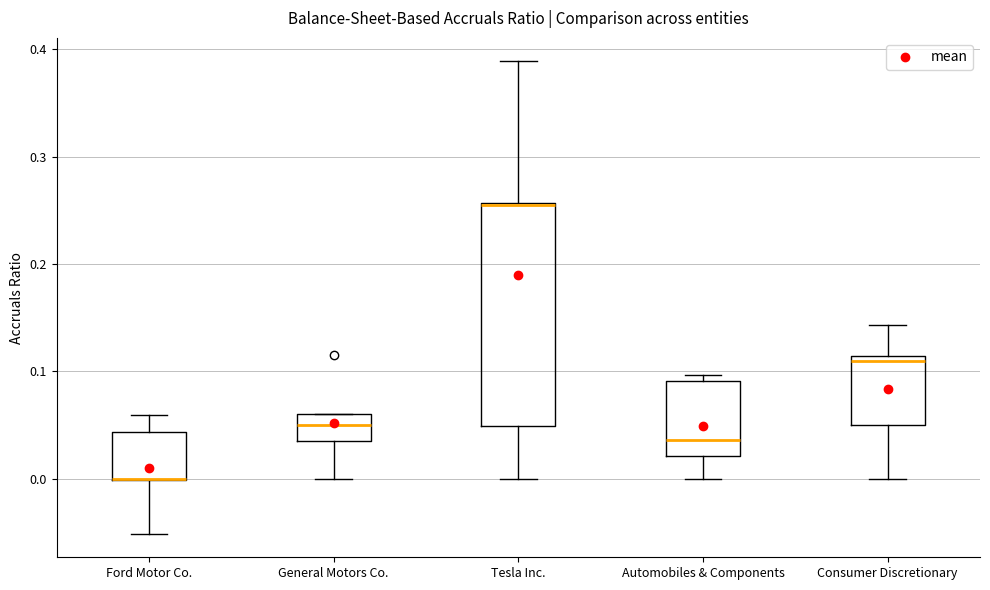

Reading left to right, transcribe this box plot: for each box, give where its median line is, the range the box spans, and where its two whiskers end, as read against the y-axis. The values are not printed on the chart, so give them approximately, as read against the axis.

Ford Motor Co.: median 0.00 (drawn on the box's lower edge), box 0.00 to 0.04, whiskers -0.05 to 0.06
General Motors Co.: median 0.05, box 0.04 to 0.06, whiskers 0.00 to 0.06
Tesla Inc.: median 0.25, box 0.05 to 0.26, whiskers 0.00 to 0.39
Automobiles & Components: median 0.04, box 0.02 to 0.09, whiskers 0.00 to 0.10
Consumer Discretionary: median 0.11 (just below the box's upper edge), box 0.05 to 0.11, whiskers 0.00 to 0.14